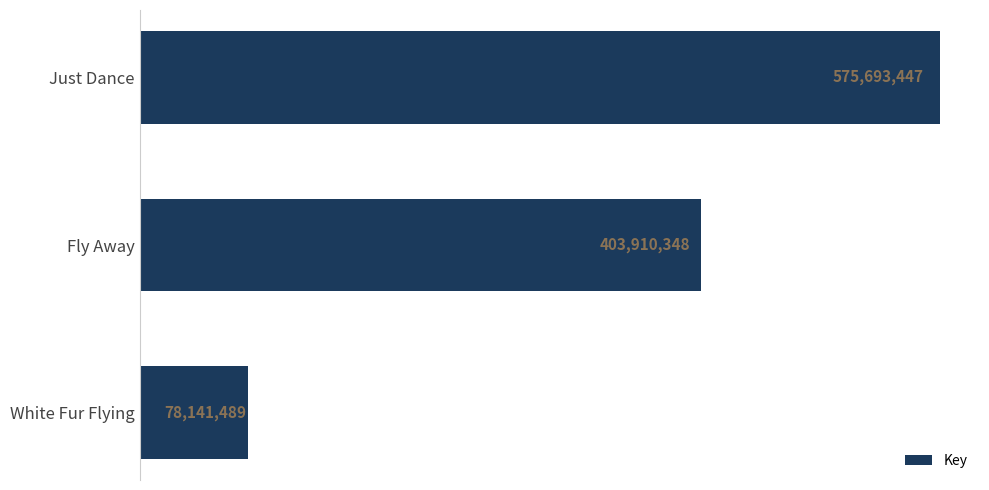

List the labels in order of value, smallest first.

White Fur Flying, Fly Away, Just Dance